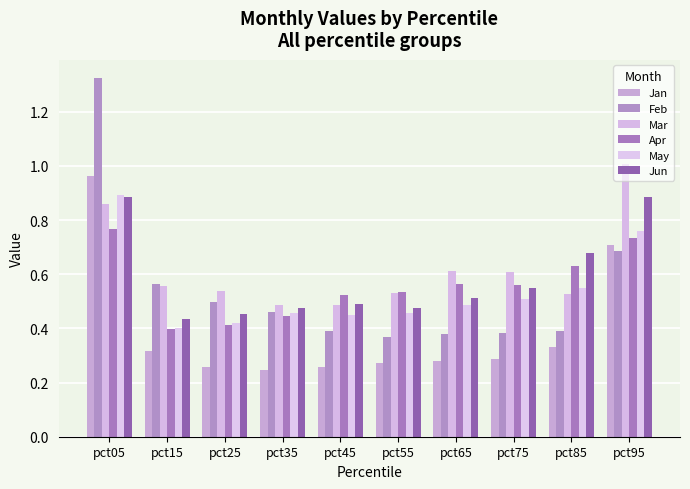

At pct35, list the series in order from largest to smallest.

Mar, Jun, Feb, May, Apr, Jan